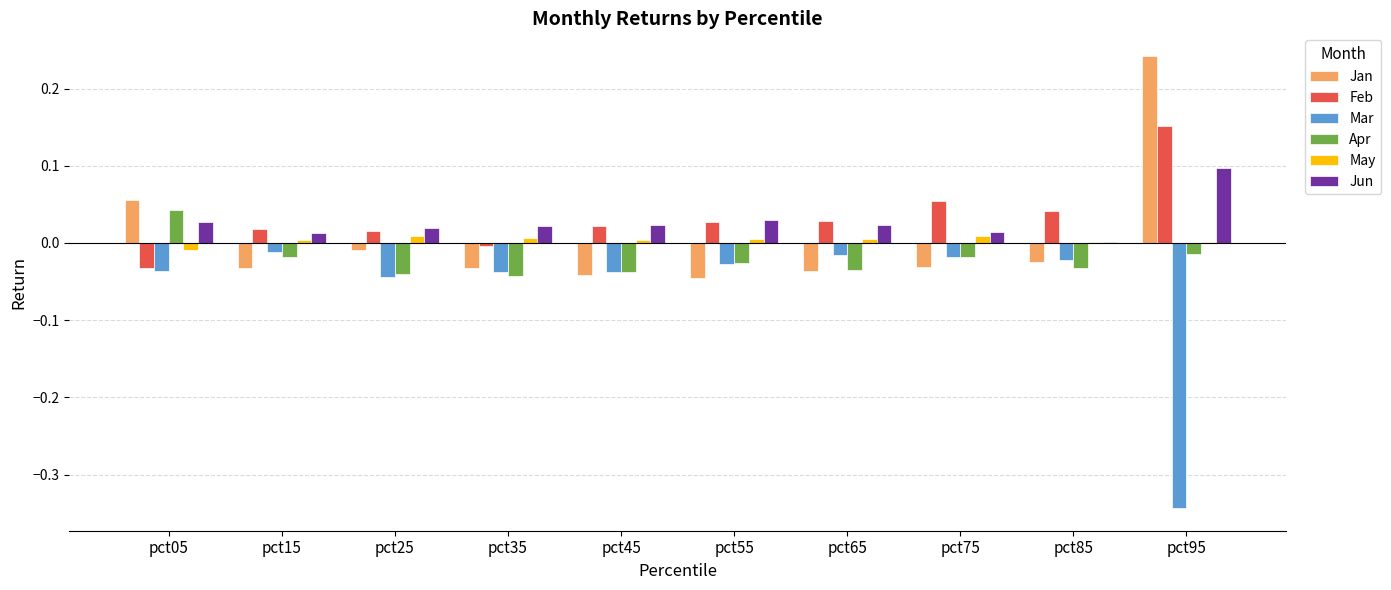

Which series has the largest total across all categories?

Feb